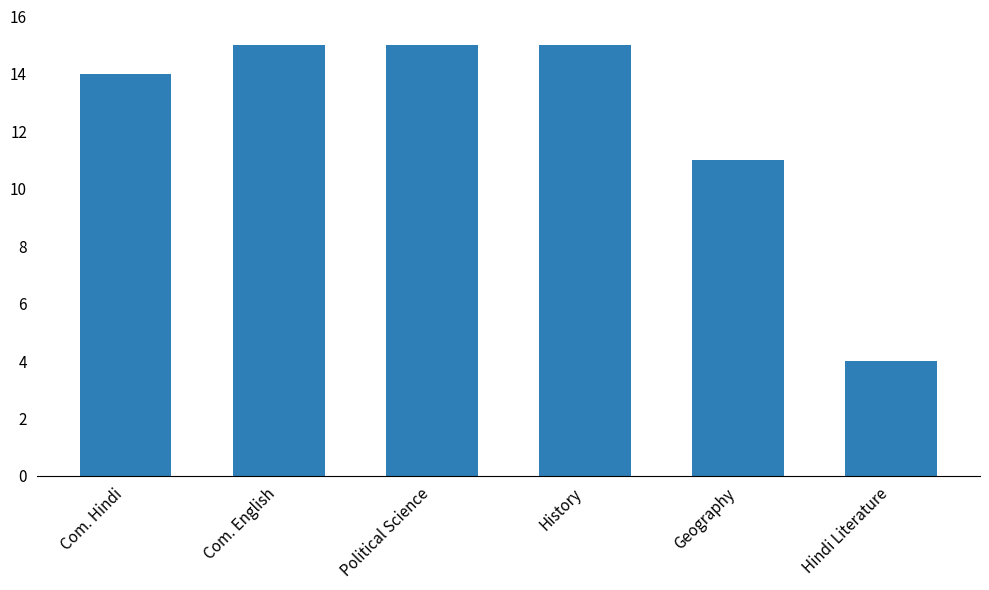

What is the minimum value shown in the chart?

4